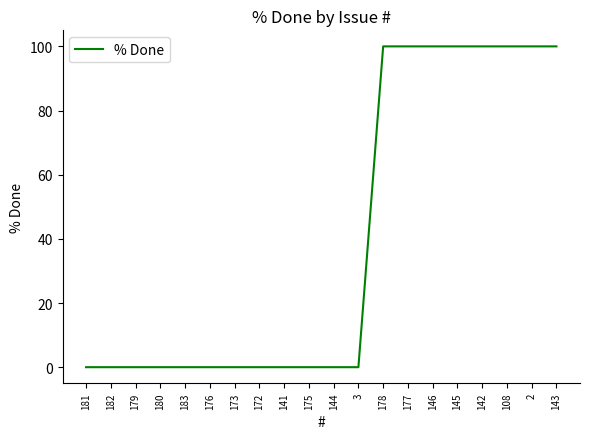

How many series are shown in this chart?

1